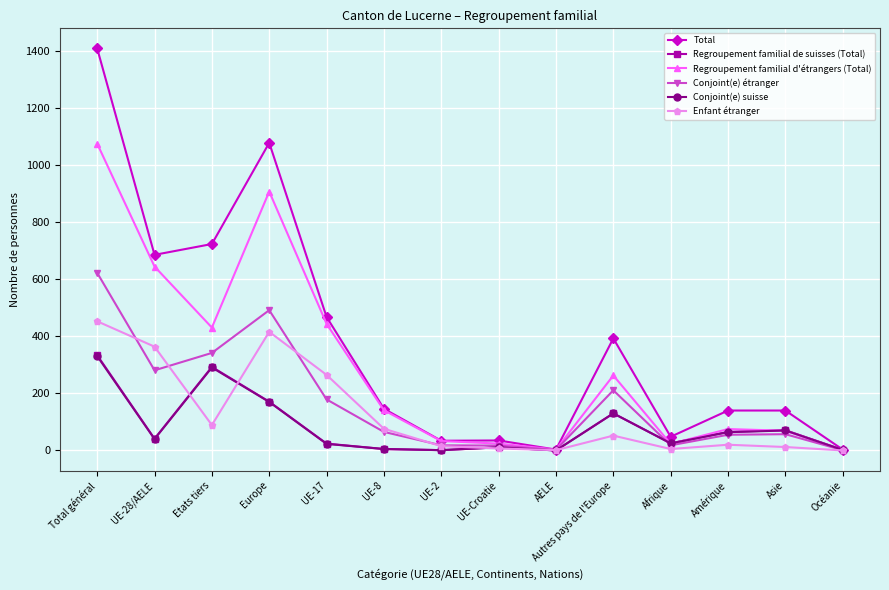

At which category does Regroupement familial d'étrangers (Total) reach its first local peak?

Europe